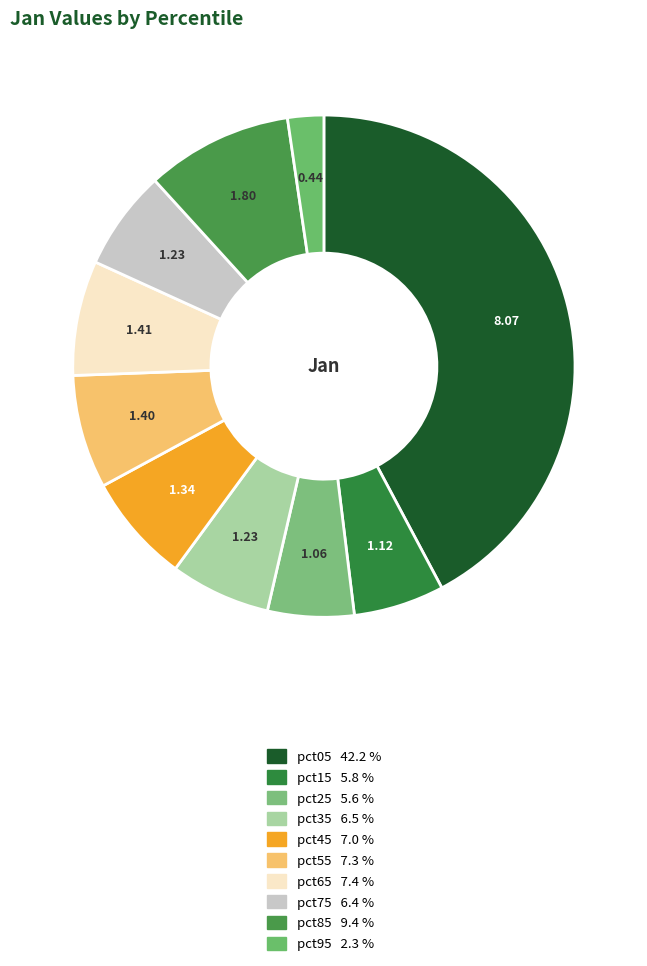

Rank the categories by value from lowest to highest.

pct95, pct25, pct15, pct75, pct35, pct45, pct55, pct65, pct85, pct05